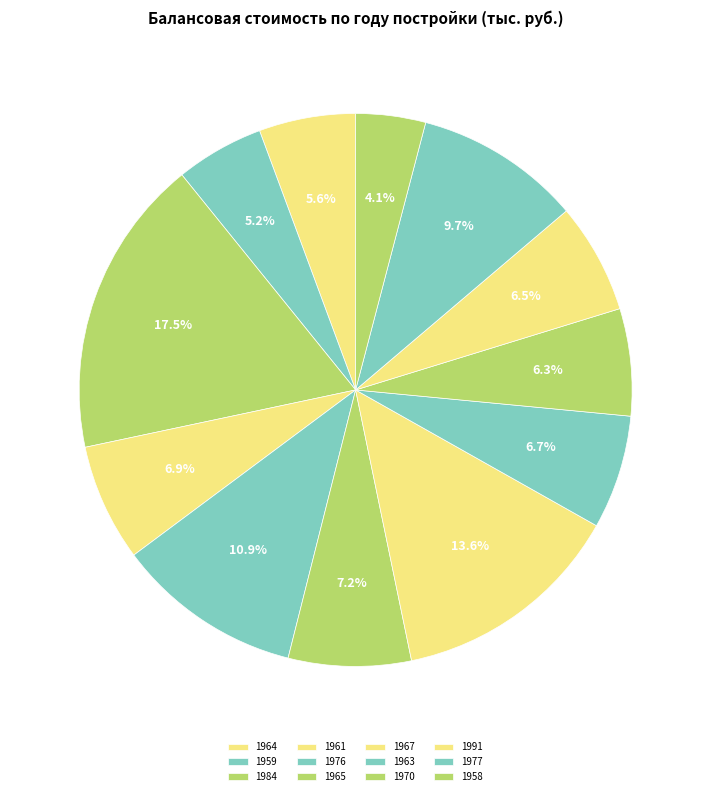

Rank the categories by value from highest to lowest.

1984, 1967, 1976, 1977, 1965, 1961, 1963, 1991, 1970, 1964, 1959, 1958